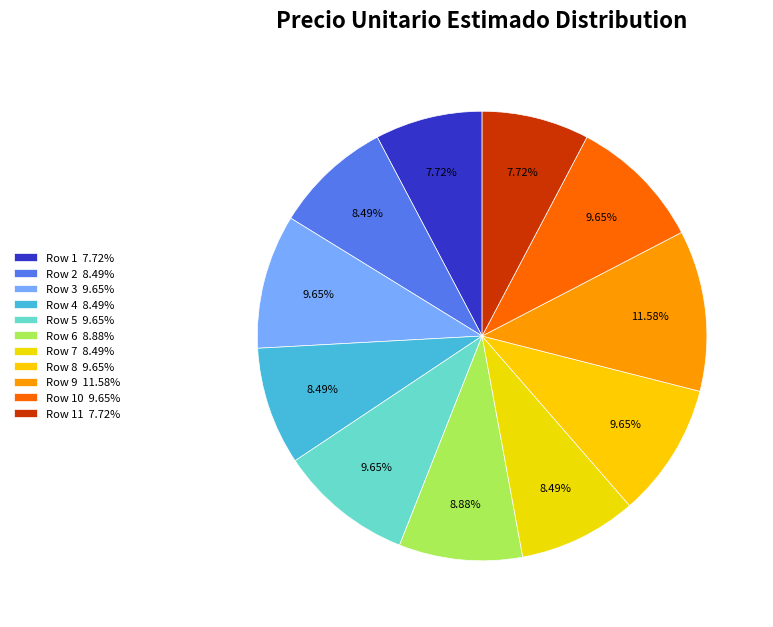

How many segments does this pie chart have?

11